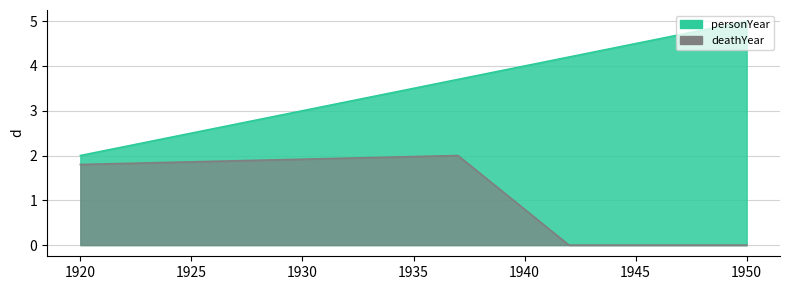

The value of deathYear at 1937 is 1.4. True or false?

False